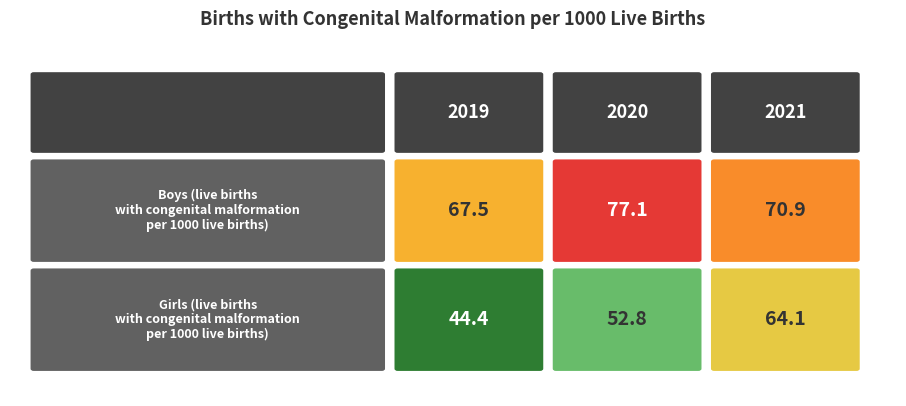

Which series has the largest total across all categories?

Boys